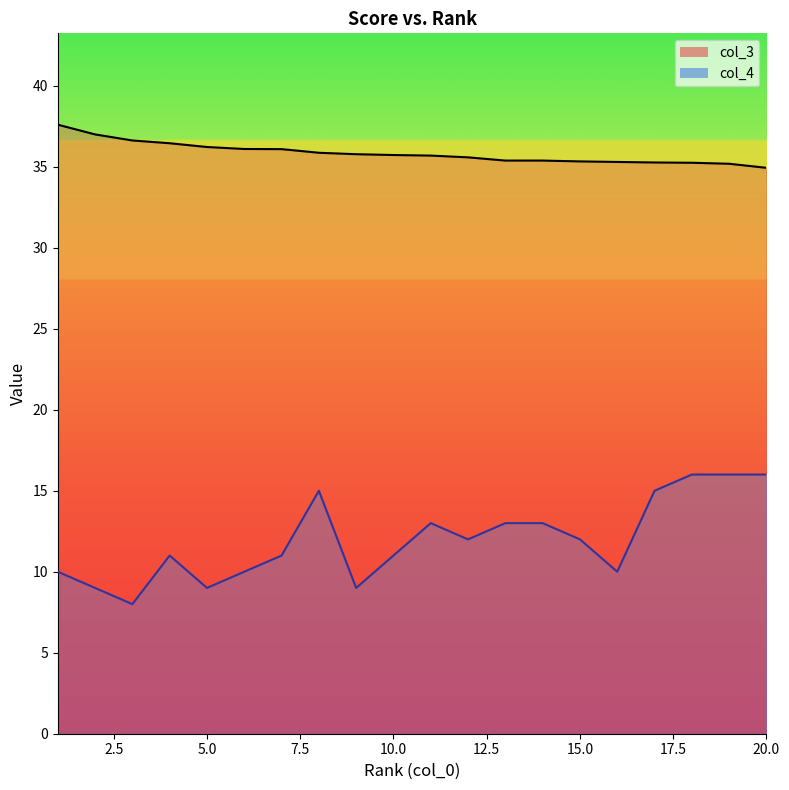

Reading right to left, list all the values displayed in this chart.

col_3: 20=34.9	19=35.2	18=35.2	17=35.3	16=35.3	15=35.3	14=35.4	13=35.4	12=35.6	11=35.7	10=35.7	9=35.8	8=35.9	7=36.1	6=36.1	5=36.2	4=36.5	3=36.6	2=37.0	1=37.6
col_4: 20=16.0	19=16.0	18=16.0	17=15.0	16=10.0	15=12.0	14=13.0	13=13.0	12=12.0	11=13.0	10=11.0	9=9.0	8=15.0	7=11.0	6=10.0	5=9.0	4=11.0	3=8.0	2=9.0	1=10.0